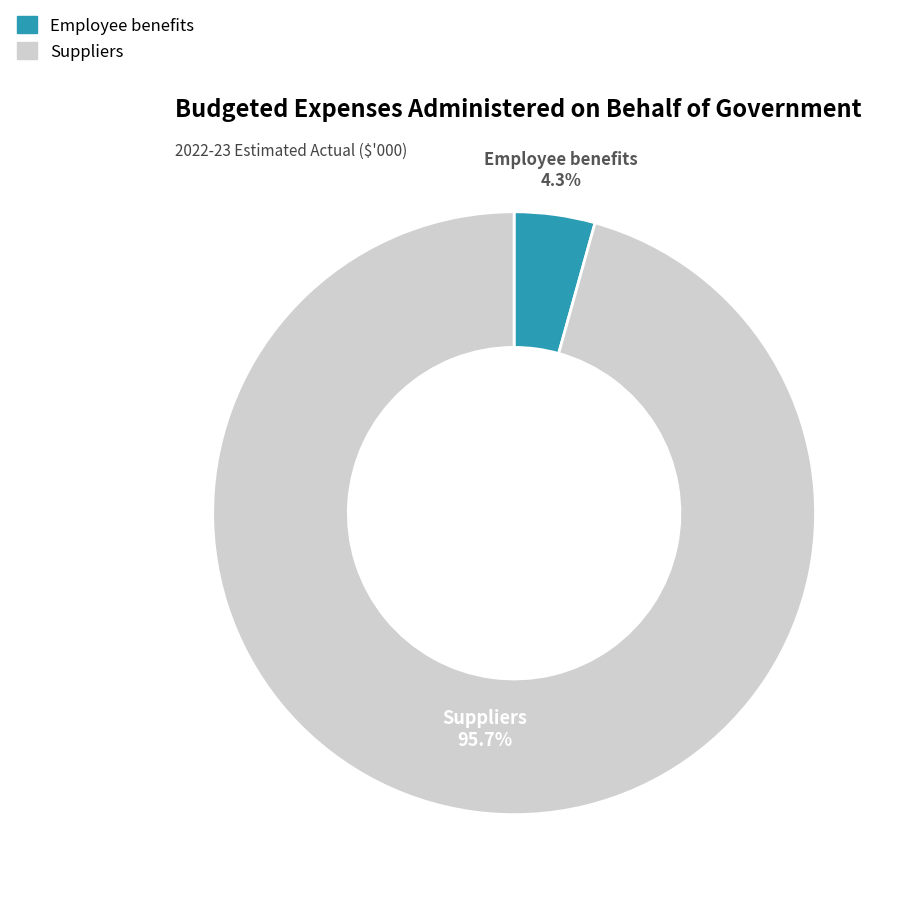

Is it true that Employee benefits is 10% of the pie?

False